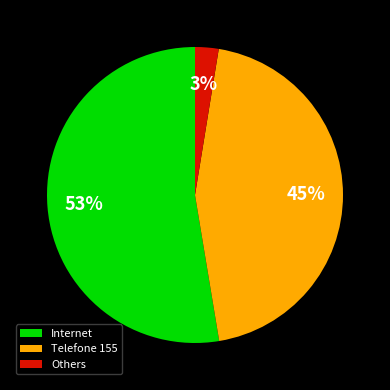

What is the smallest slice in the pie chart?

Others